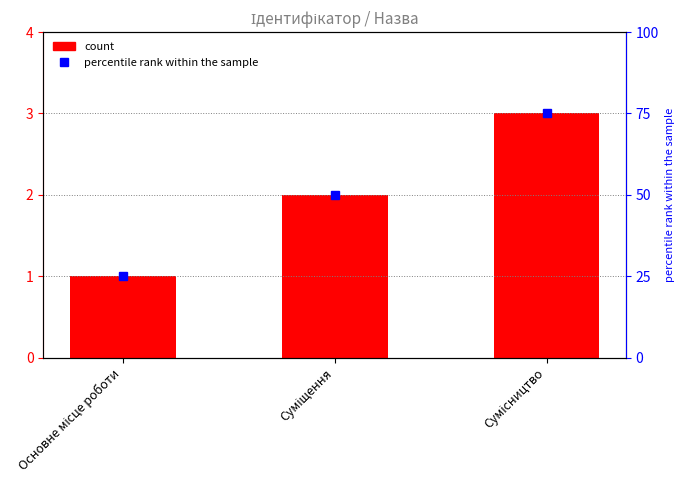

What is the label of the 1st bar from the left?

Основне місце роботи